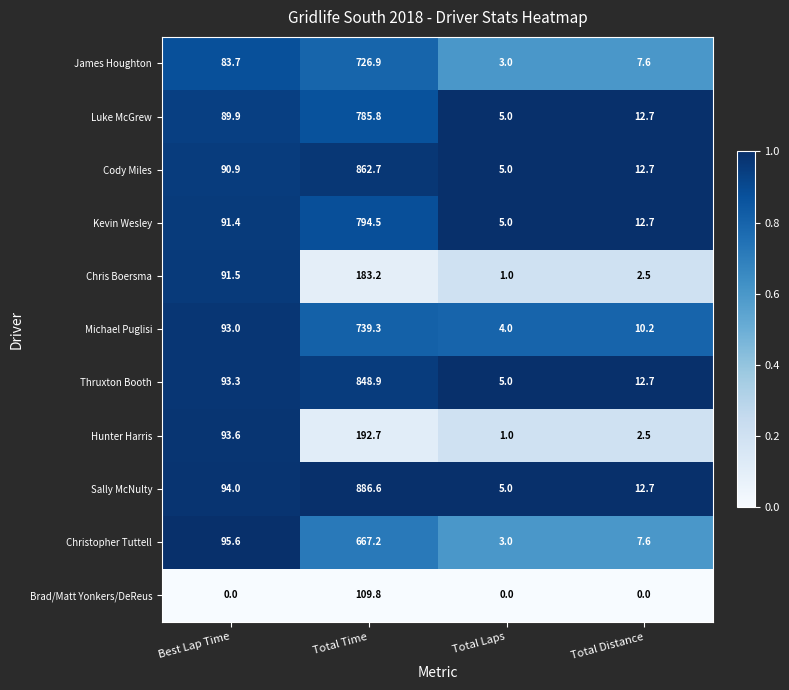

Between Total Time and Total Distance, which series saw the biggest shift?

Sally McNulty